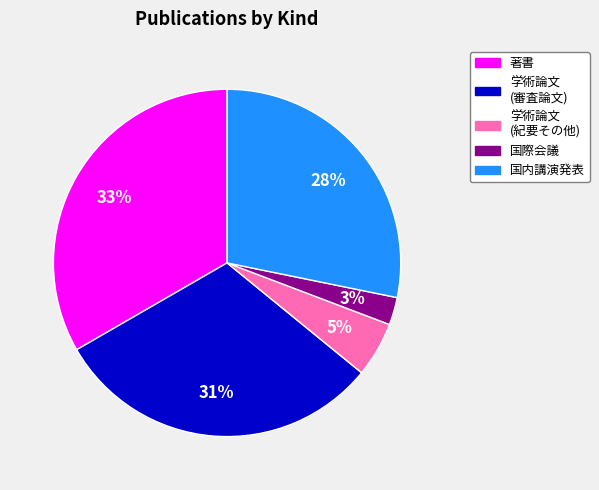

Is there a majority slice in this chart?

No